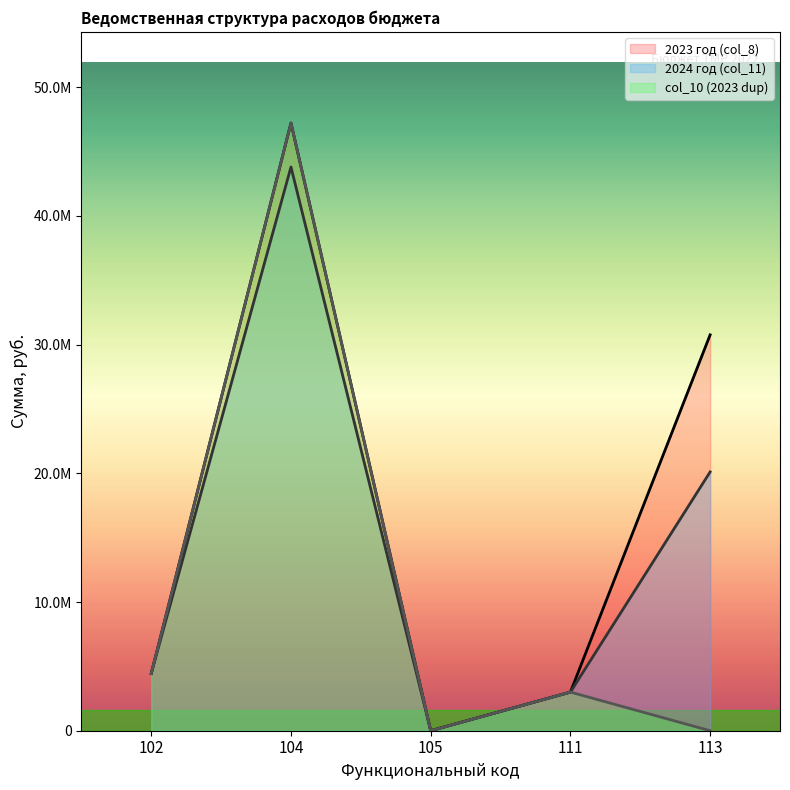

How many interior local peaks does the 2023 год (col_8) series have?

1